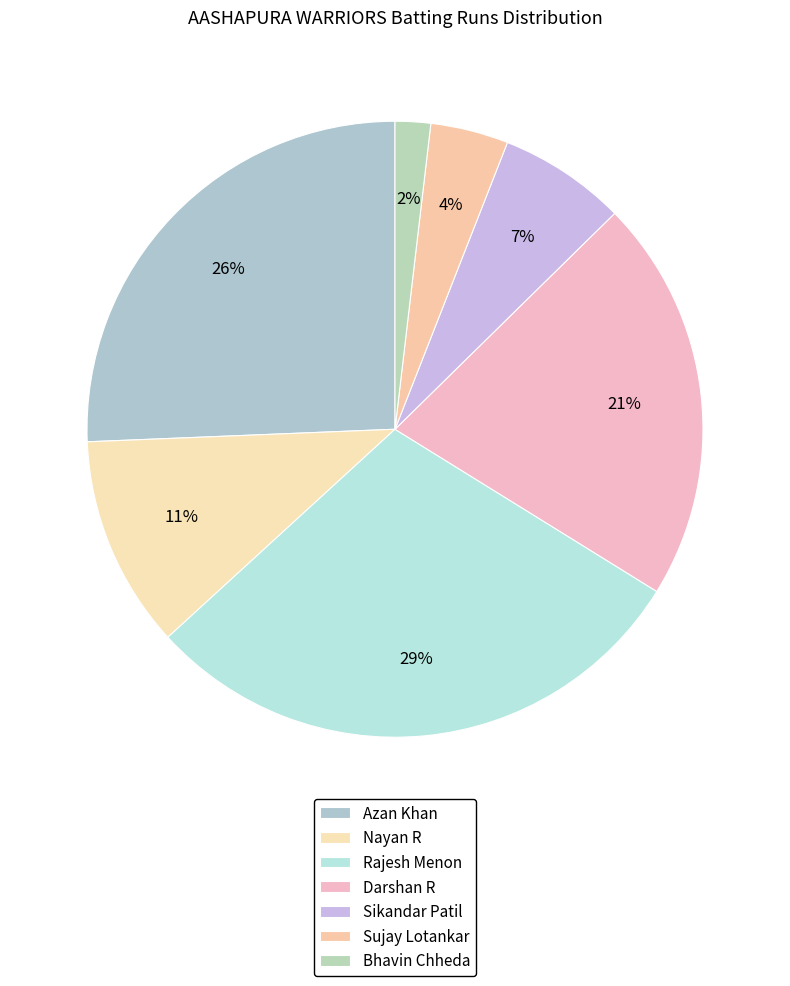

Which has a higher value, Sujay Lotankar or Sikandar Patil?

Sikandar Patil